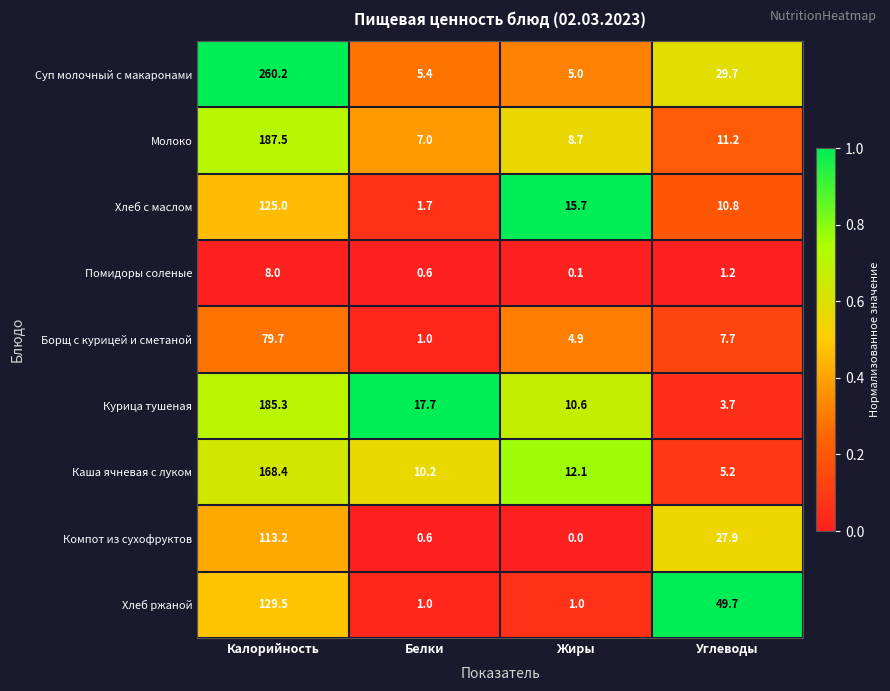

Which series has the widest spread of values?

Суп молочный с макаронами